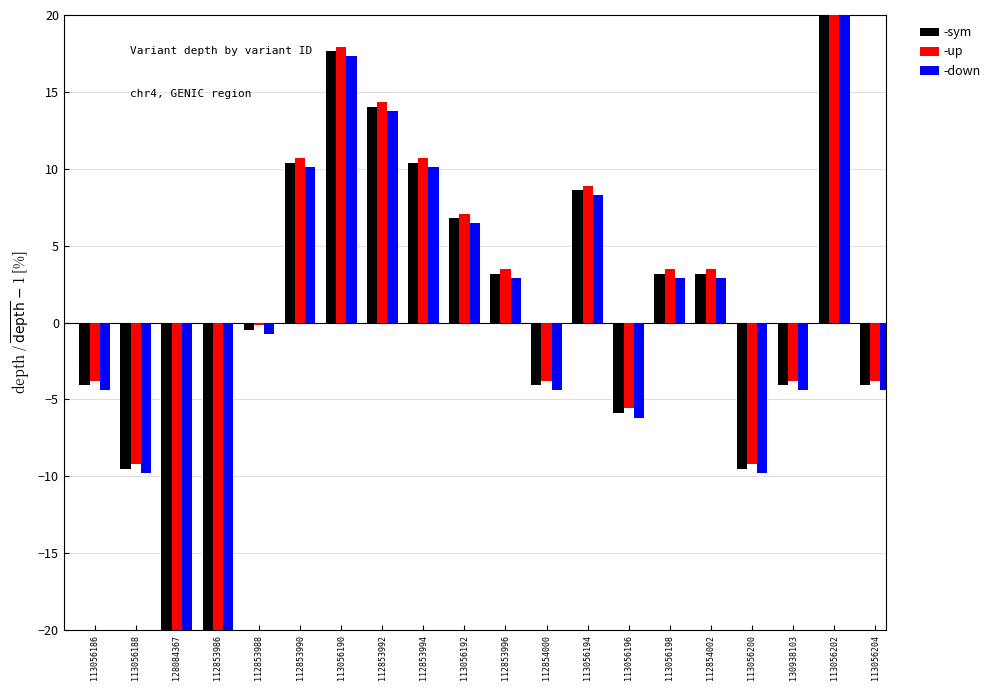

How many groups of bars are there?

20